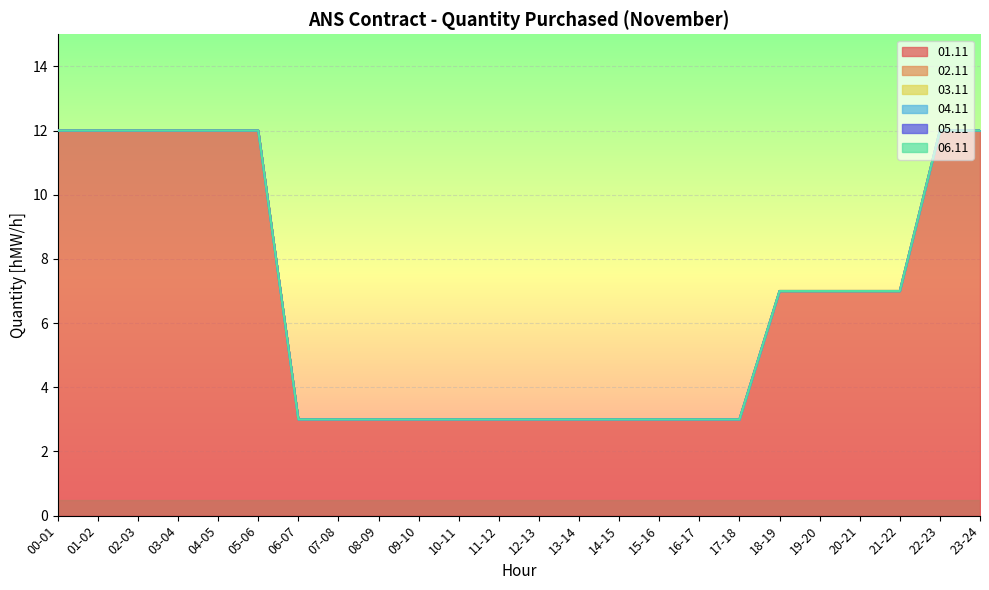

List the series in order of their peak value, lowest first.

02.11, 03.11, 04.11, 05.11, 06.11, 01.11